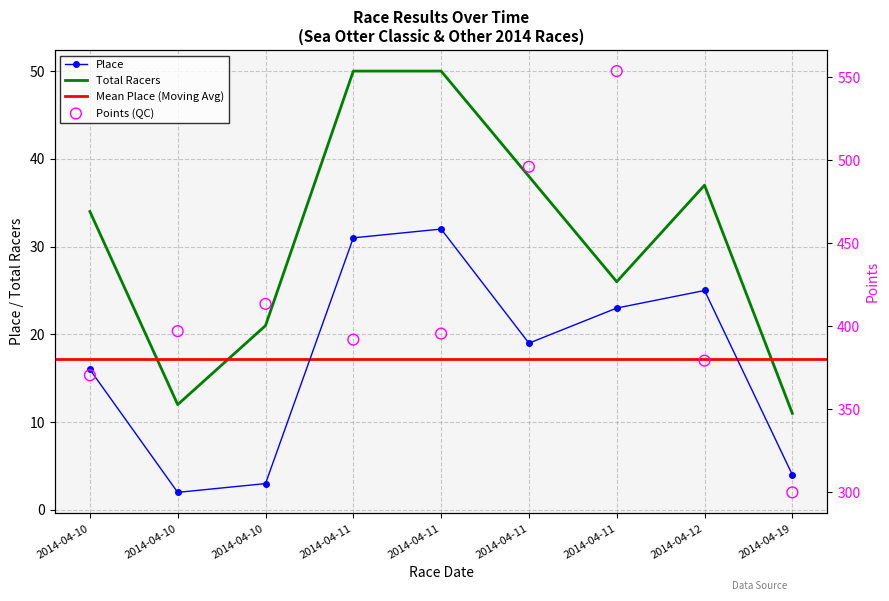

Which series has the widest spread of Y values?

Points